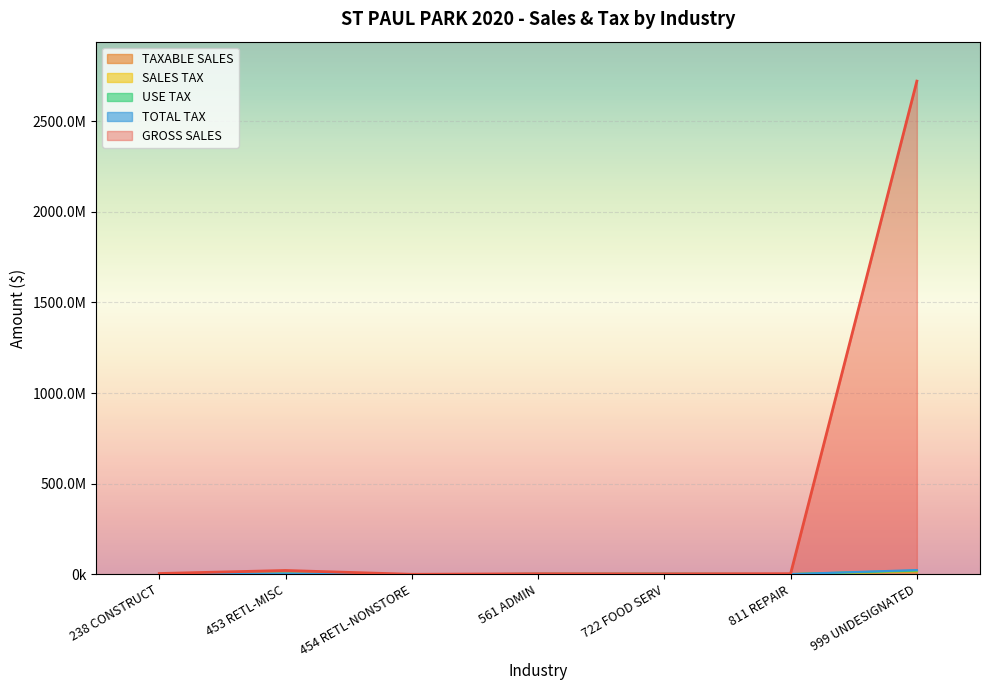

What is the label of the 3rd point from the right?

722 FOOD SERV